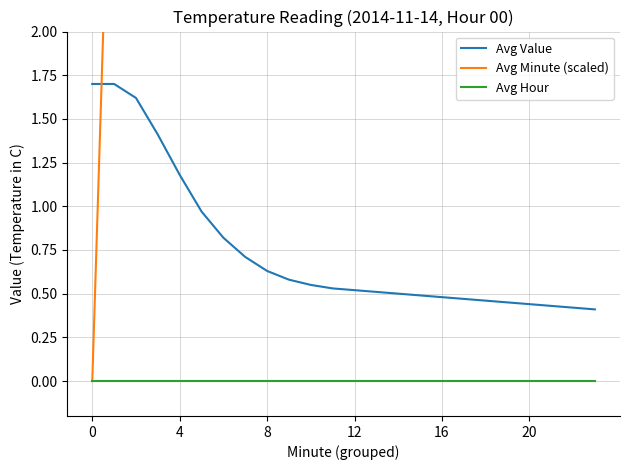

What is the difference between the second highest and minimum values in the Avg Value series?

1.3